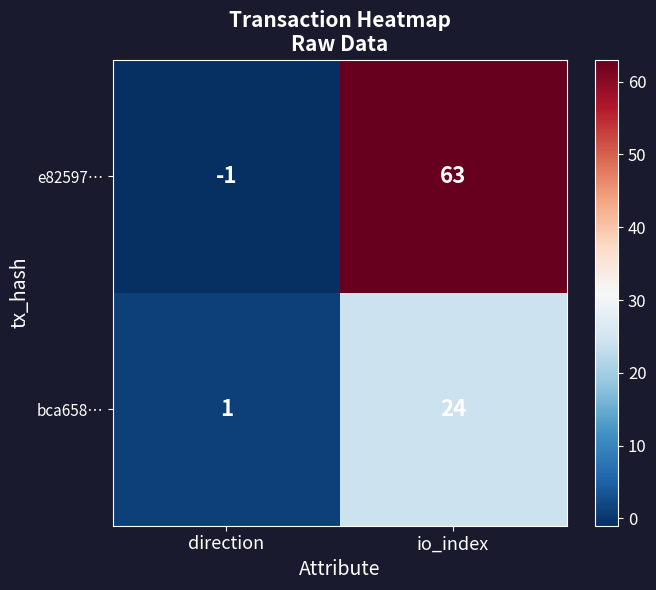

At which label is e82597… closest to 31?

direction